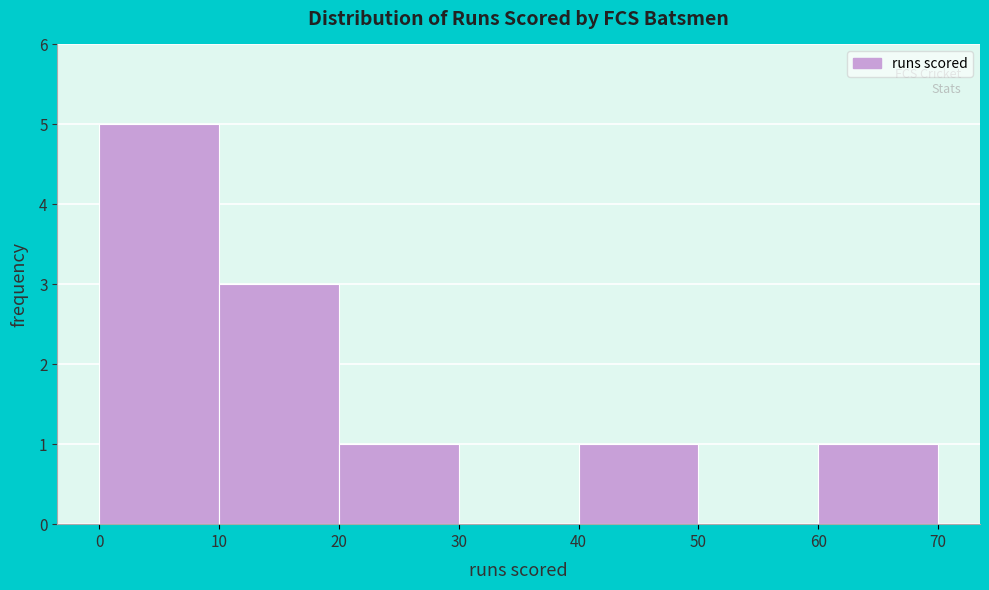

How tall is the bar that spans 40 to 50 on the x-axis? The values are not printed on the chart, so give them approximately, as read against the axis.

1